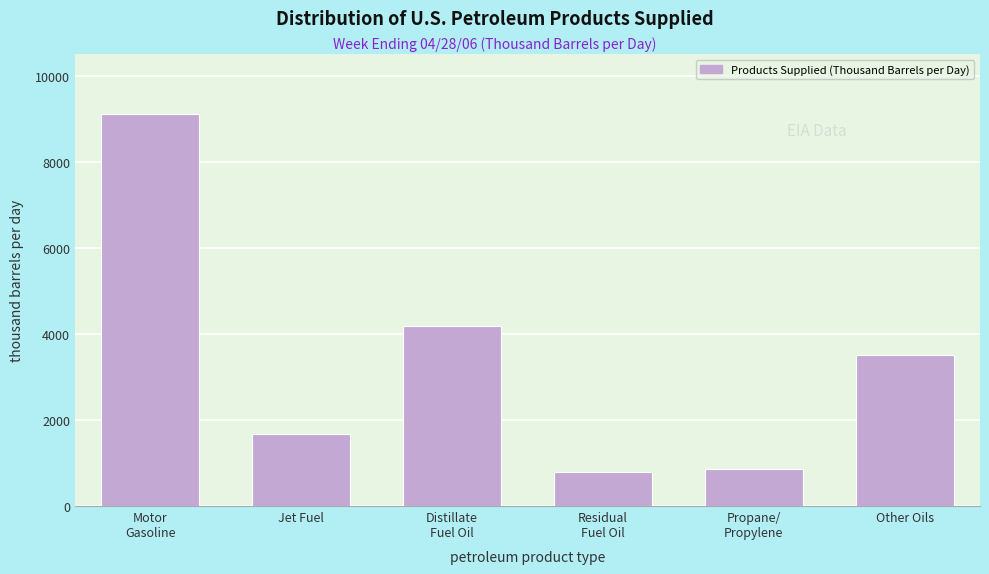

Reading right to left, extract all data points from this chart.

3509	863	802	4171	1665	9099